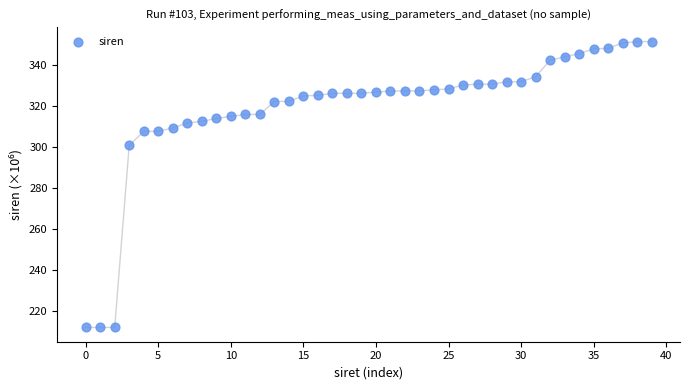

What Y value in the scatter plot is closest to 281?

300.6